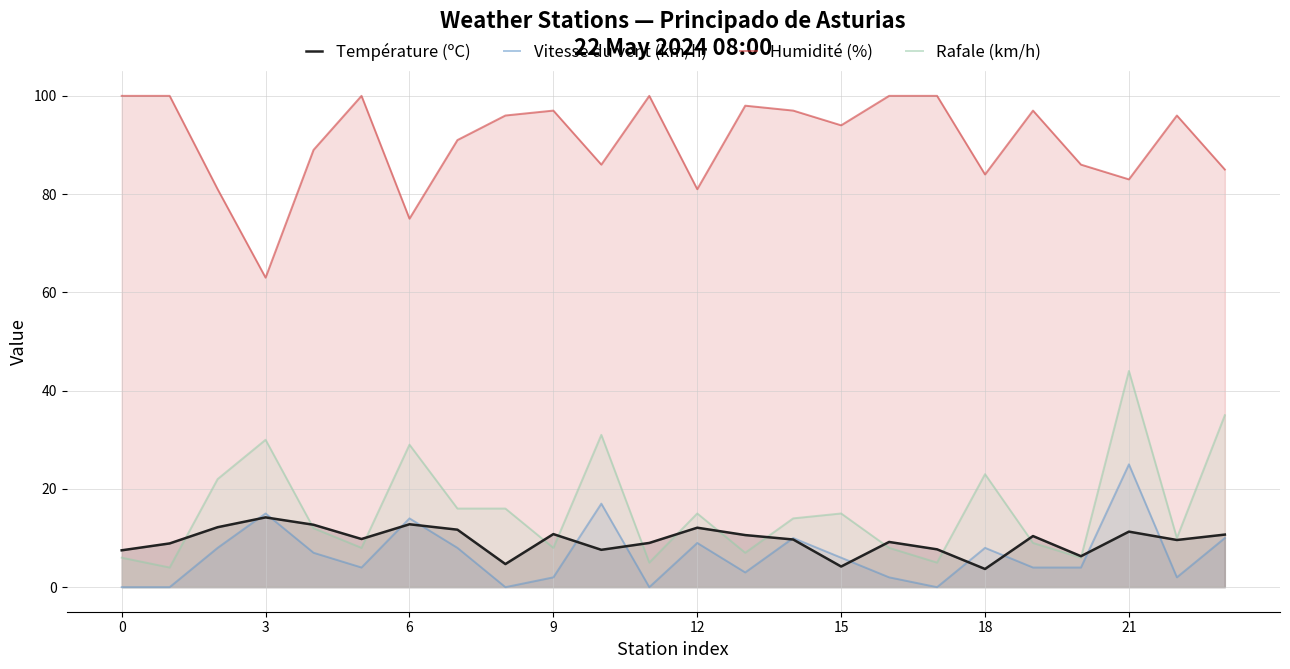

True or false: Vitesse du vent (km/h) and Rafale (km/h) intersect in this chart.

False